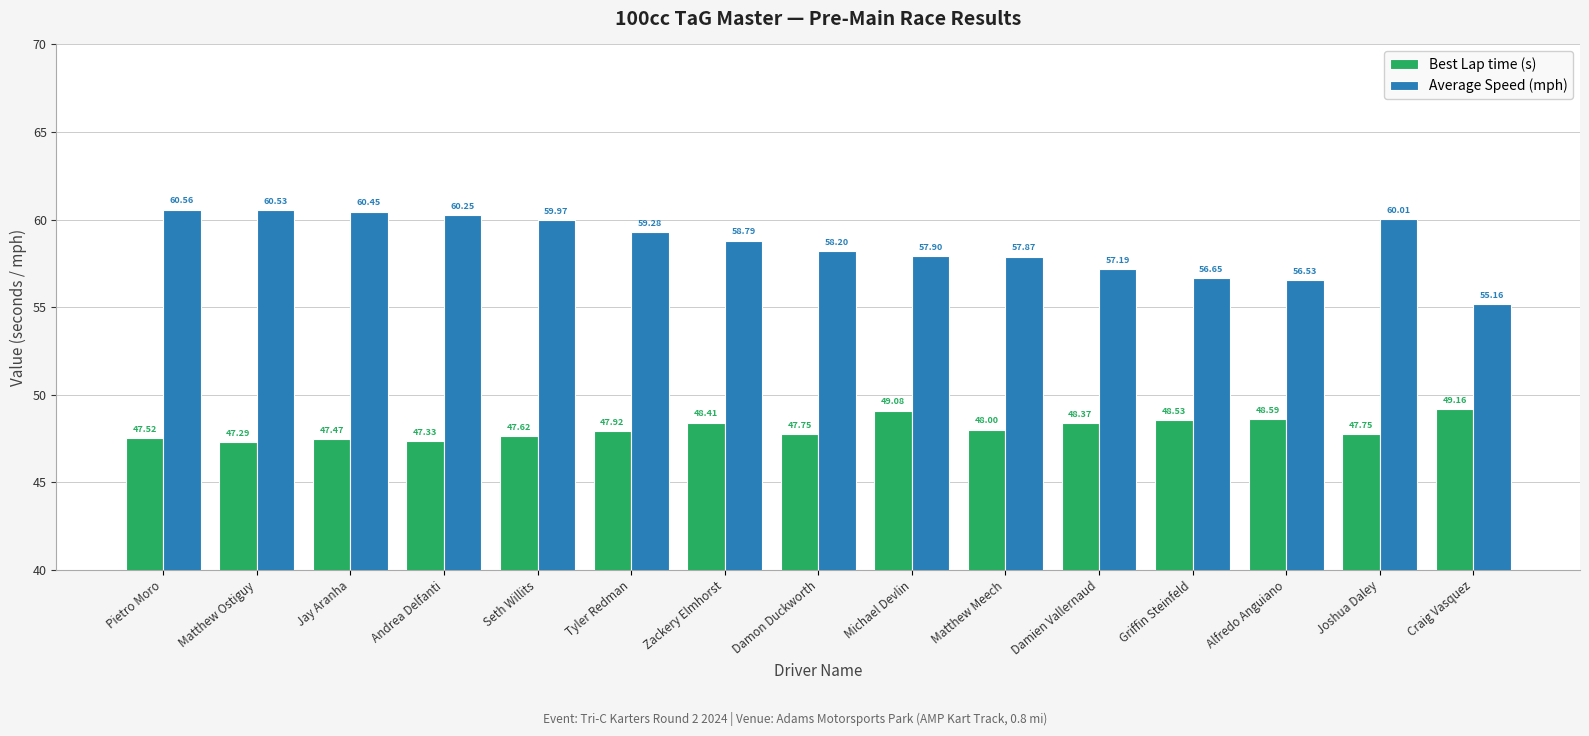

Rank the series at Matthew Ostiguy from highest to lowest value.

Average Speed (mph), Best Lap time (s)